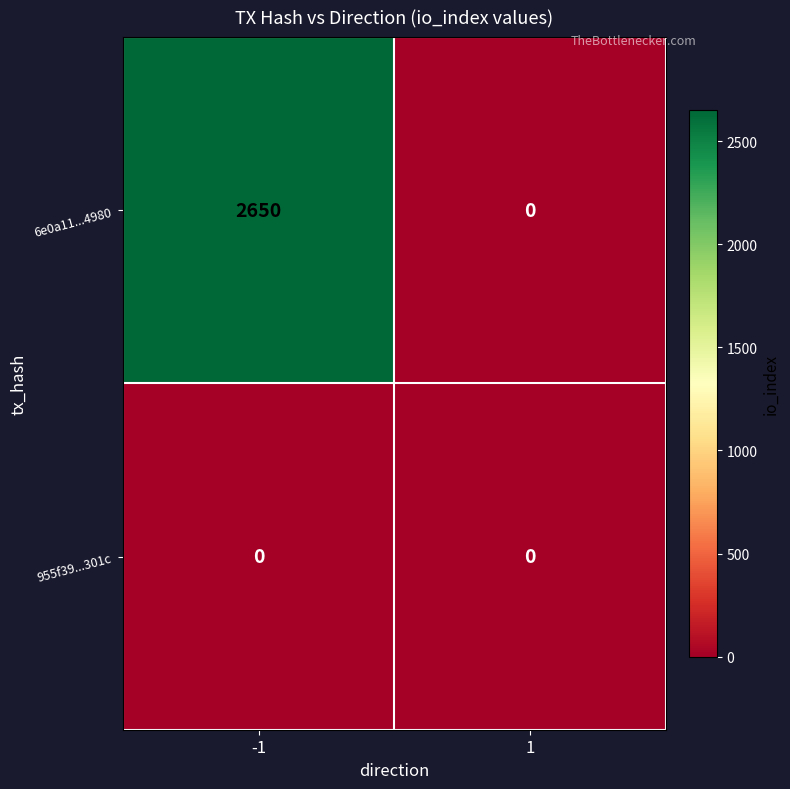

Reading right to left, transcribe all the data shown in this chart.

6e0a11...4980: 0	2650
955f39...301c: 0	0